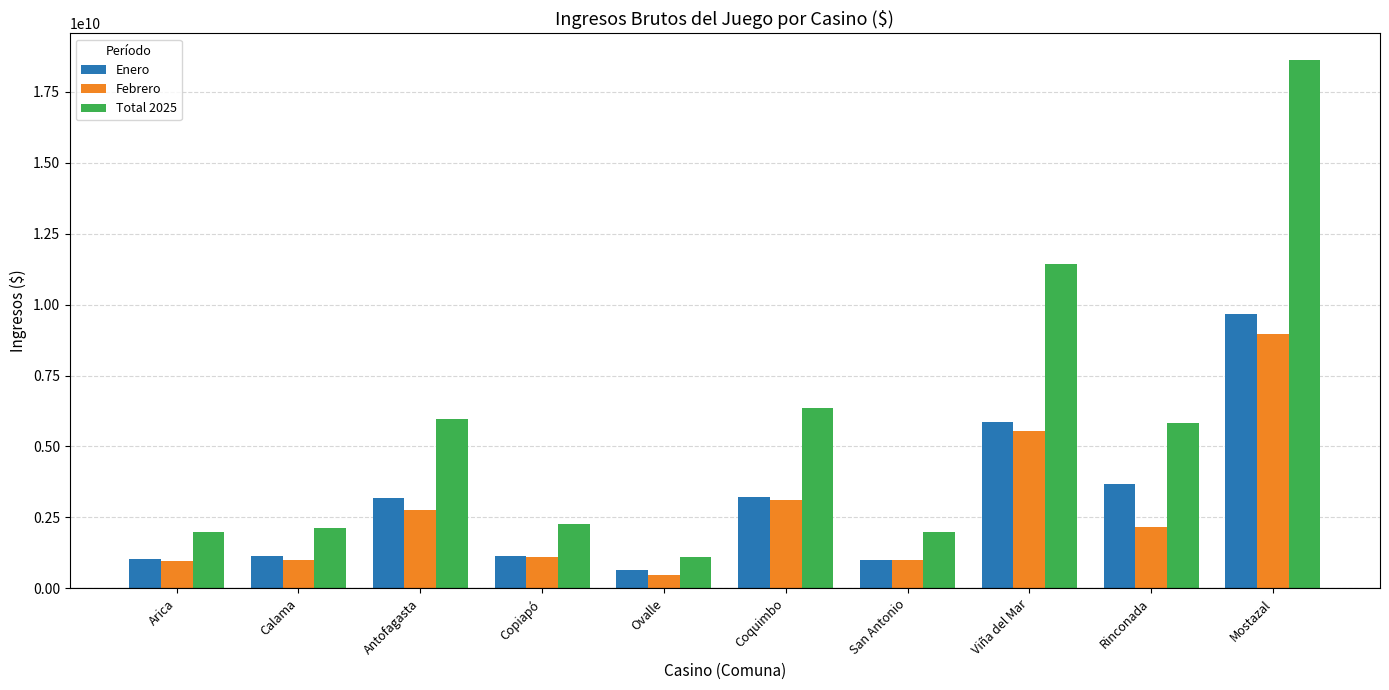

What is the maximum value shown in the chart?

18627003713